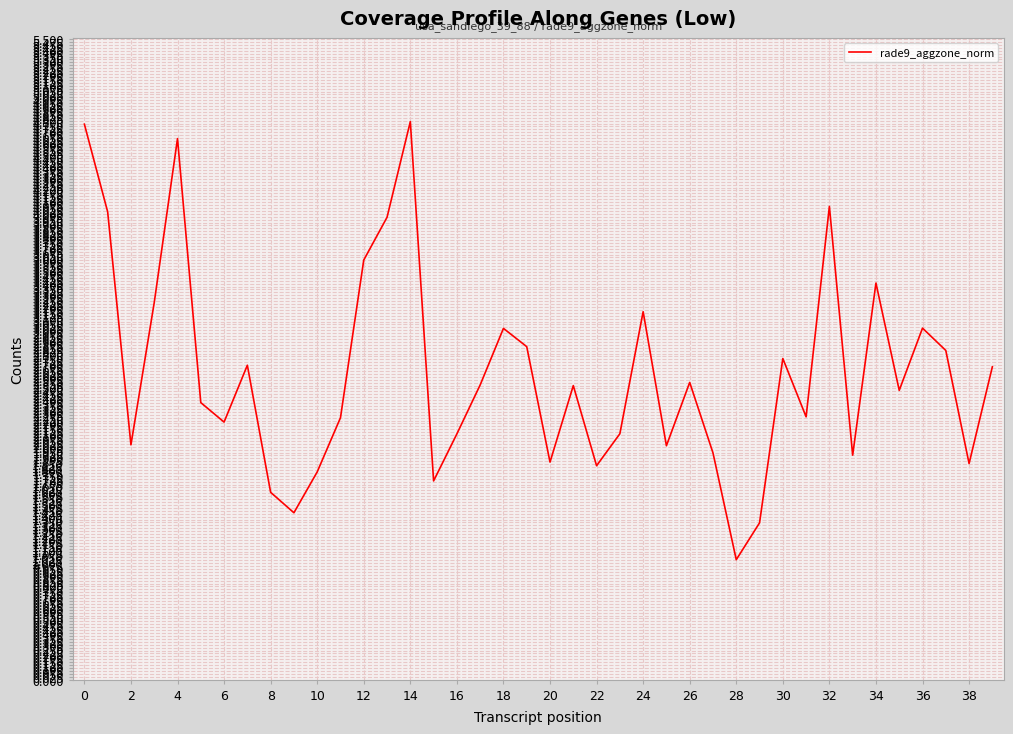

What is the difference between the maximum and minimum values?

3.8